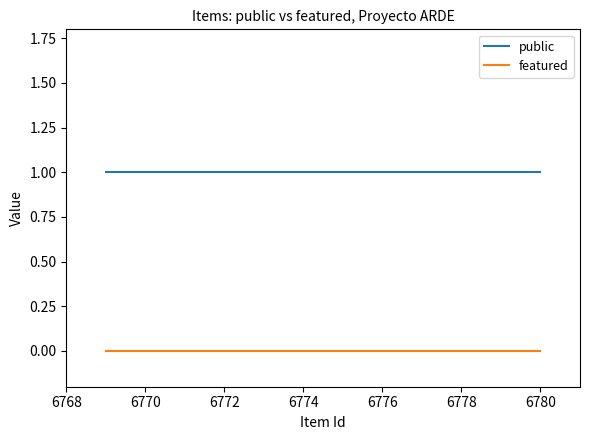

Rank the series by their maximum value, from highest to lowest.

public, featured